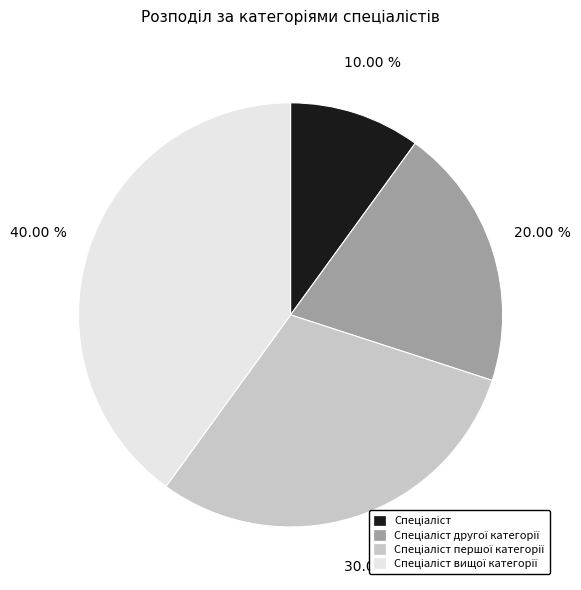

Does any single category account for the majority?

No